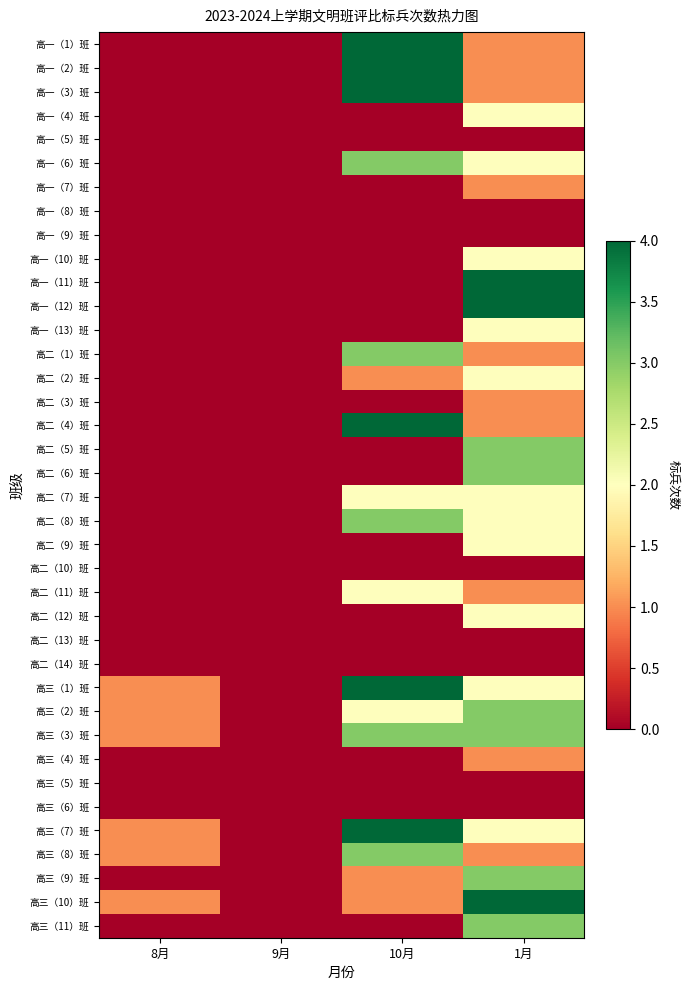

How many series are shown in this chart?

38